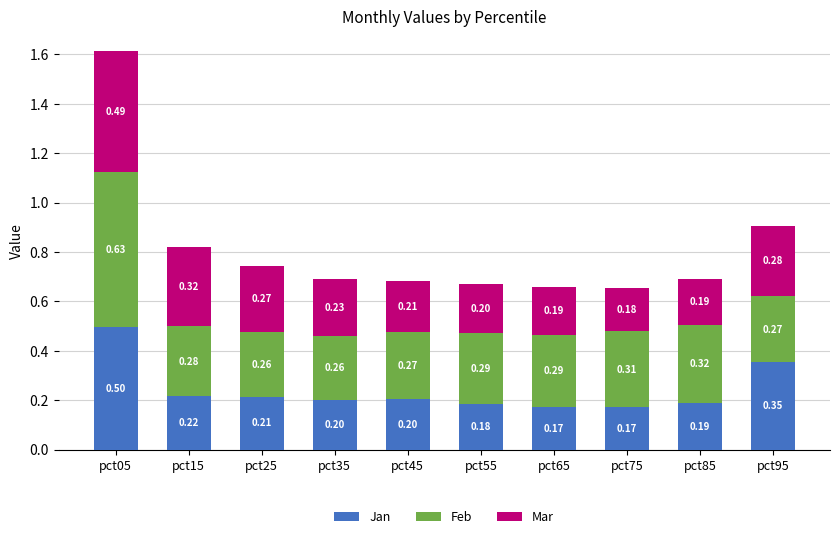

How many data points does each series have?

10